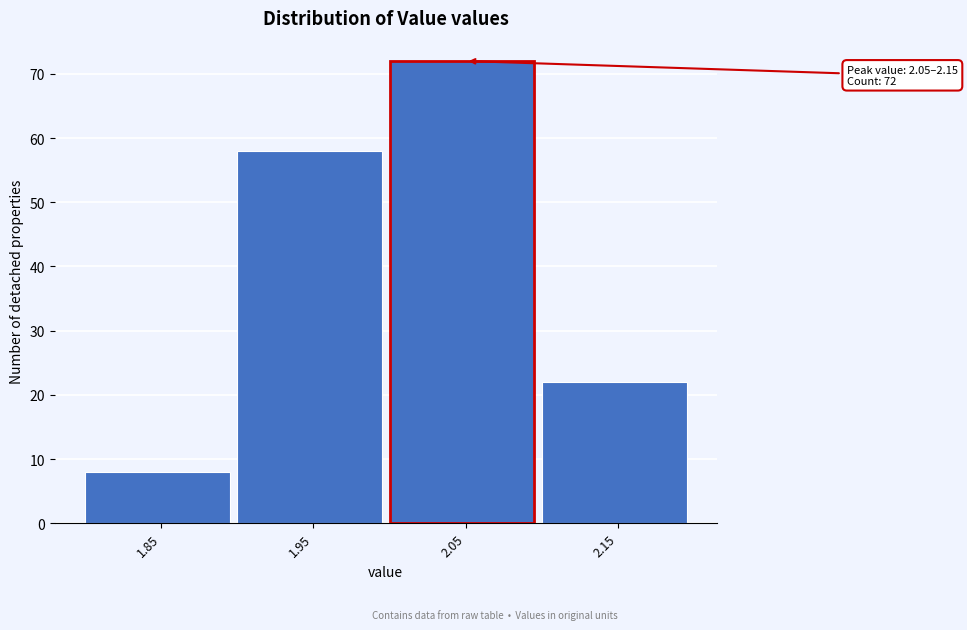

Reading right to left, extract all data points from this chart.

22	72	58	8